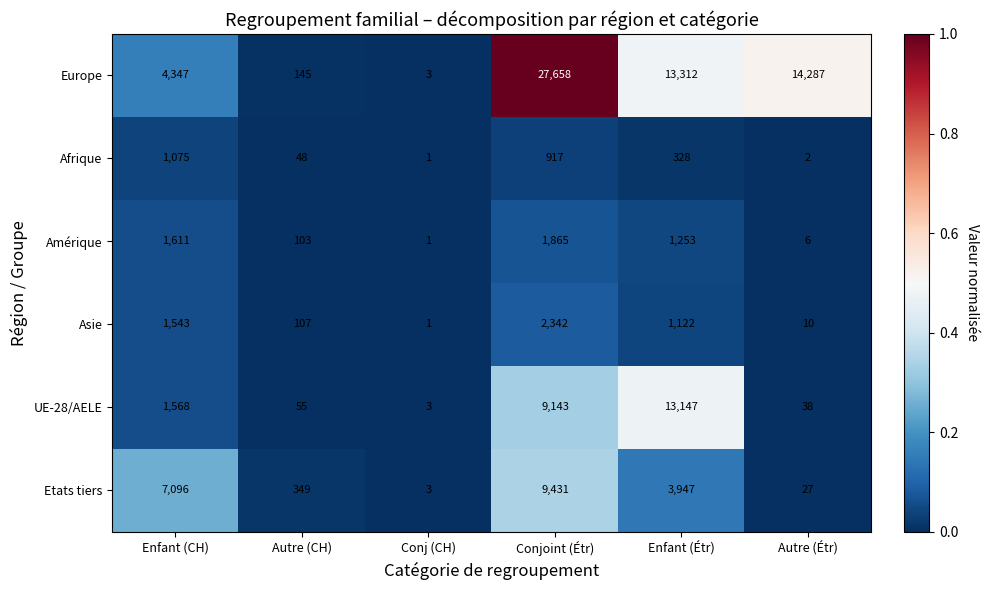

Where does the Etats tiers series first go above 3947?

Enfant (CH)